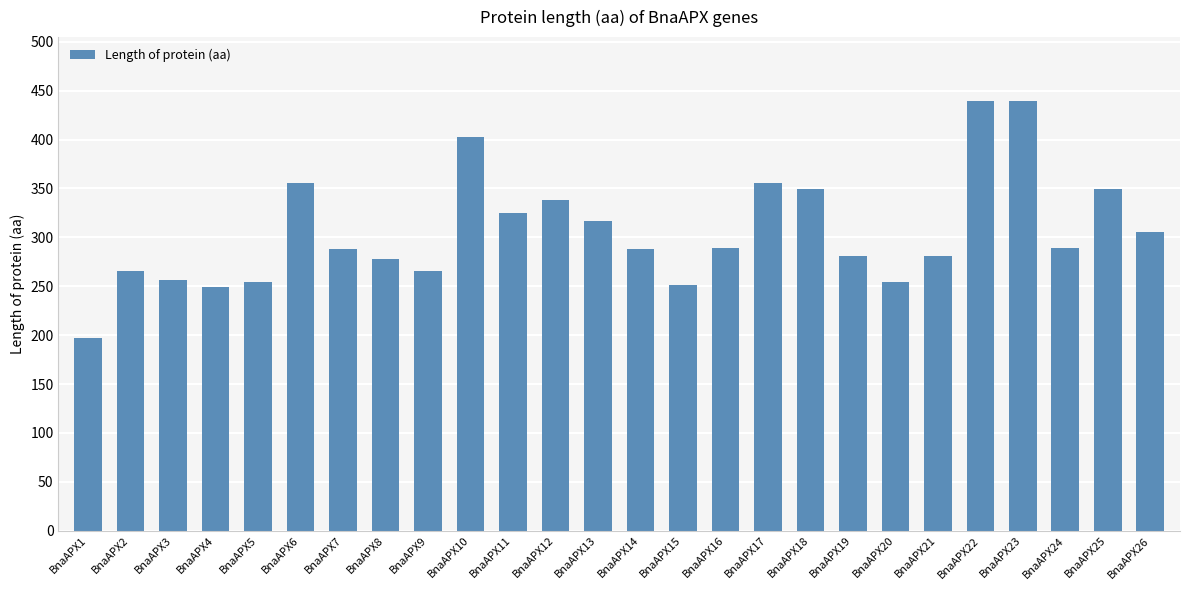

What is the average value?

306